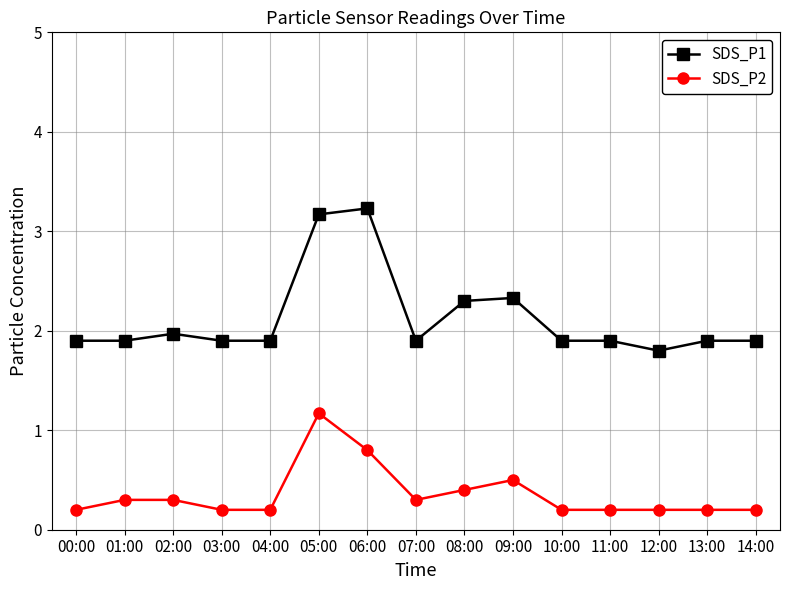

Where is the first local maximum for SDS_P1?

02:00